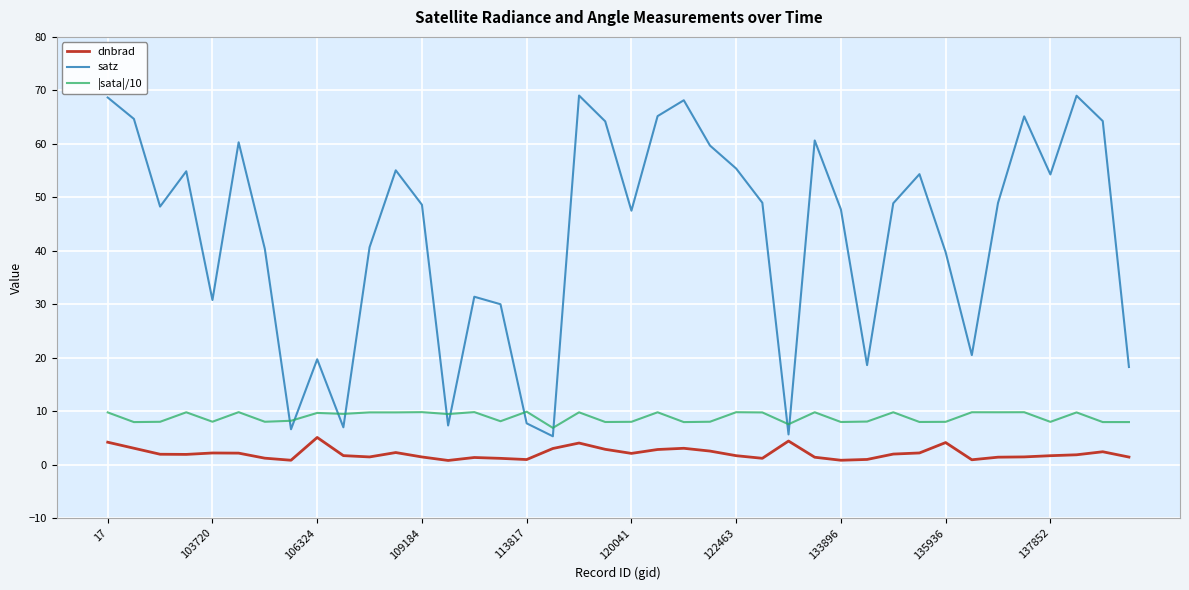

What is the difference between the maximum and minimum values in the satz series?

63.7